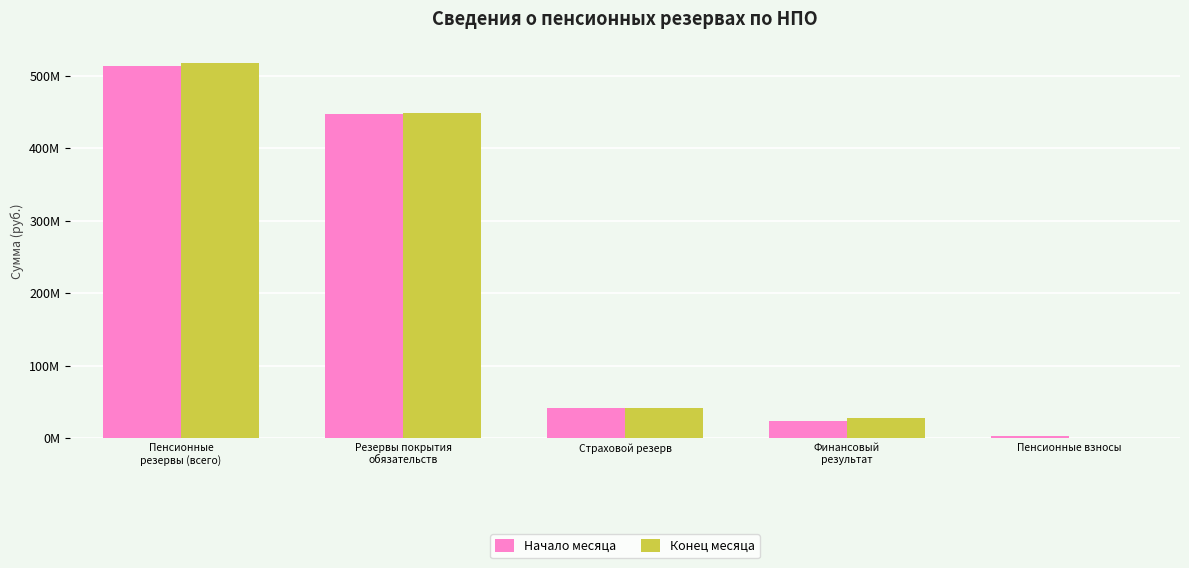

Which category has the lowest value in the Конец месяца series?

Пенсионные взносы